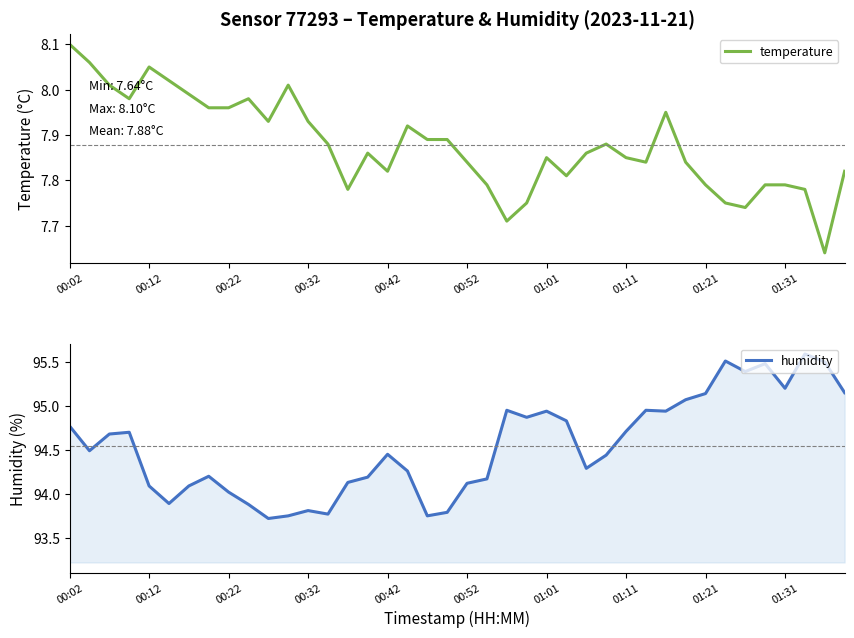

True or false: humidity has a value of 94.7 at 01:11.

True